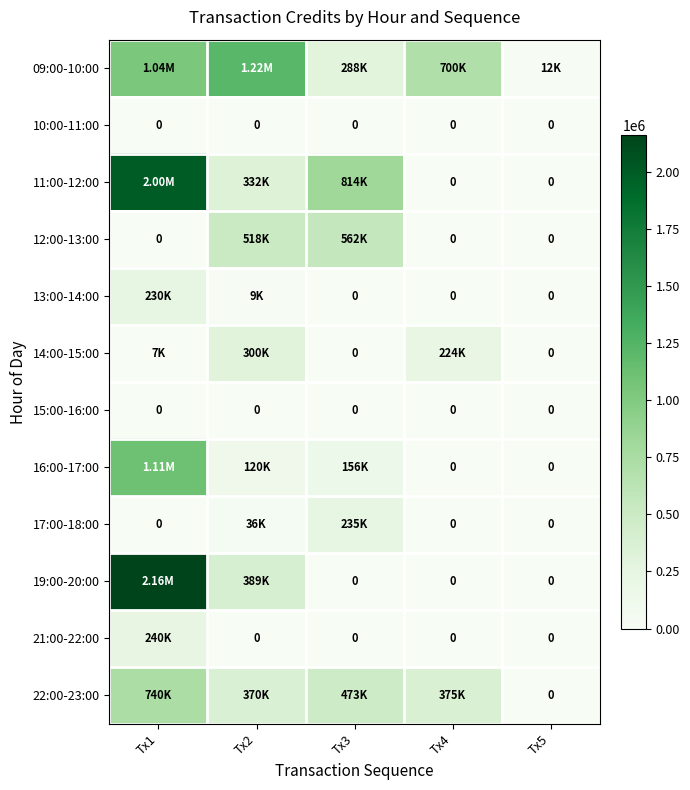

Which series has the largest total across all categories?

09:00-10:00